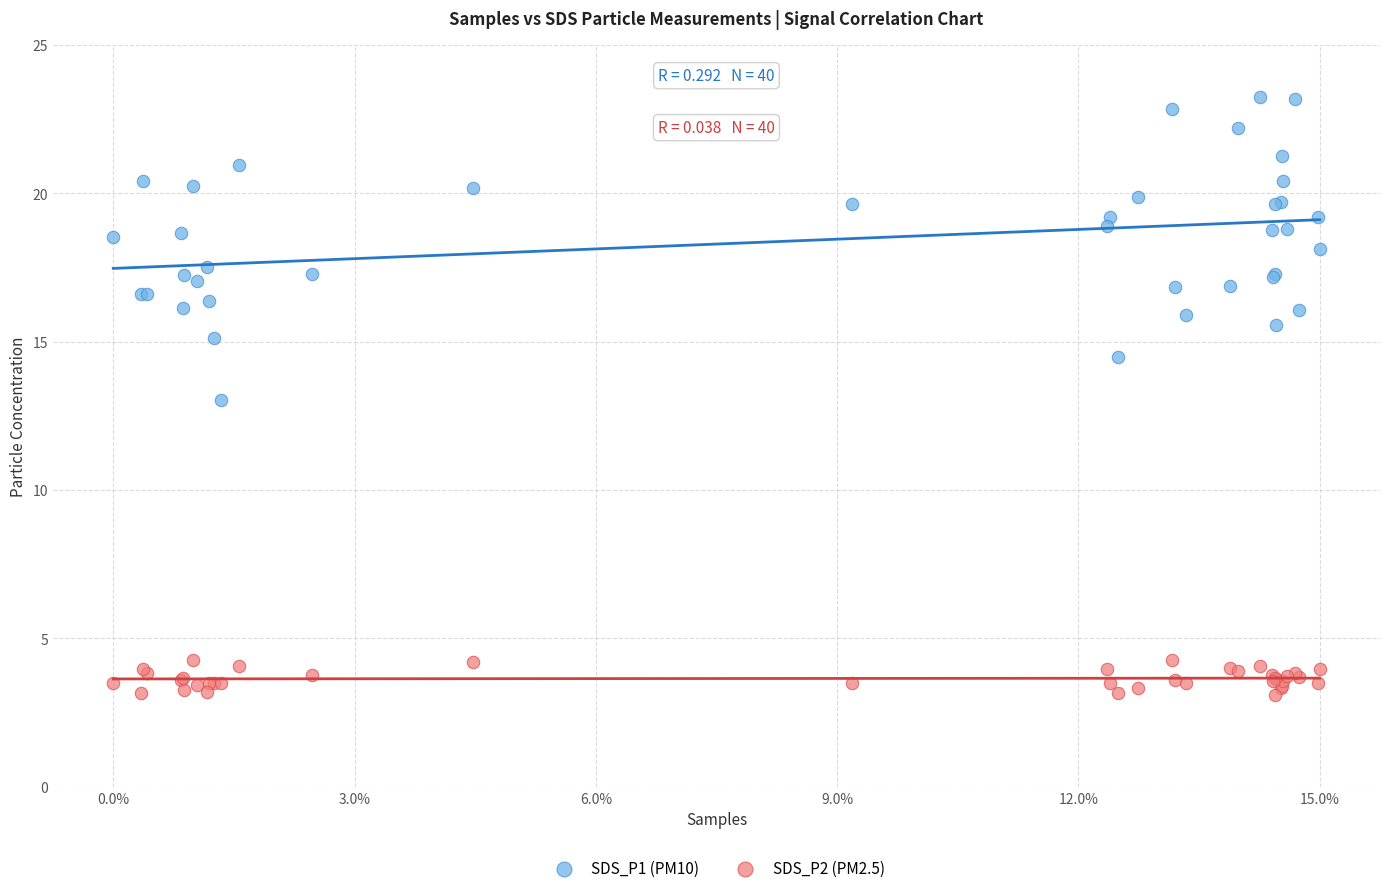

Which series has the widest spread of Y values?

SDS_P1 (PM10)